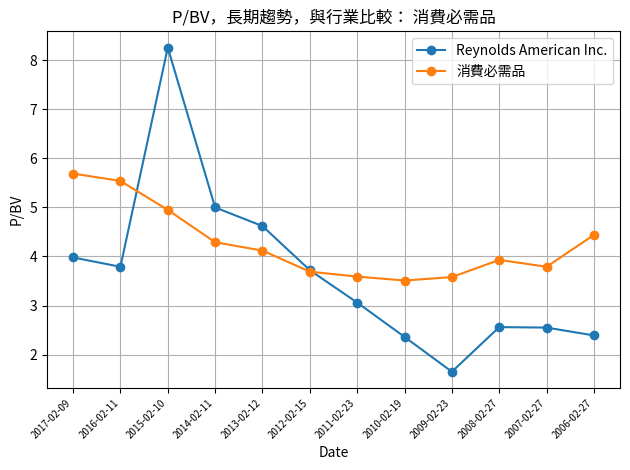

What position from the left is 2015-02-10?

3